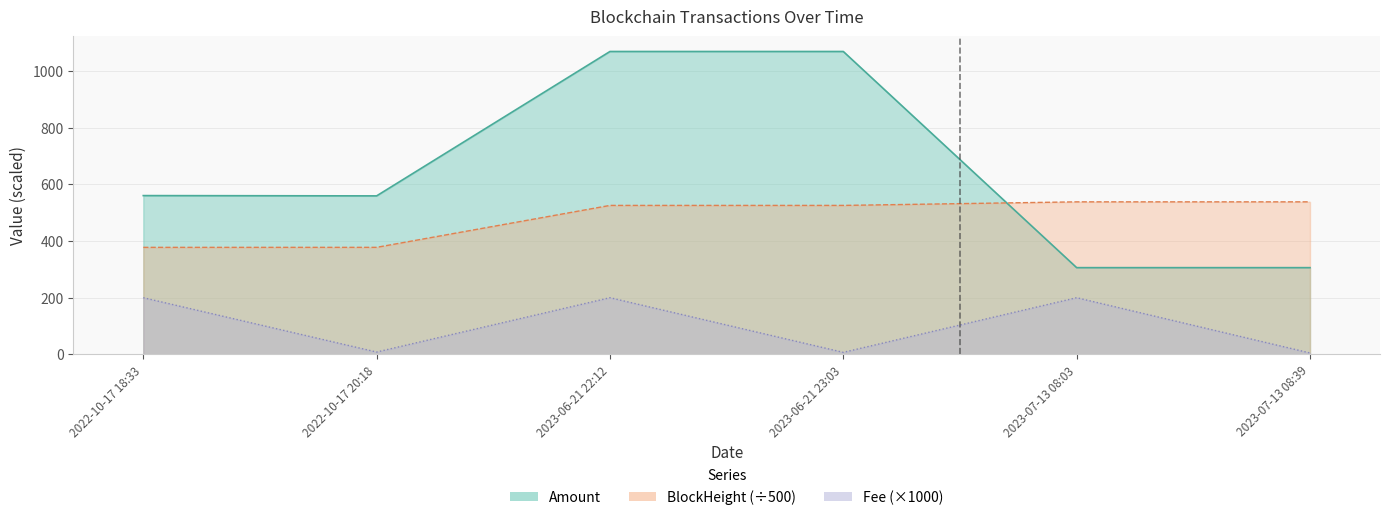

Between 2022-10-17 18:33 and 2023-07-13 08:39, which series saw the biggest shift?

Amount